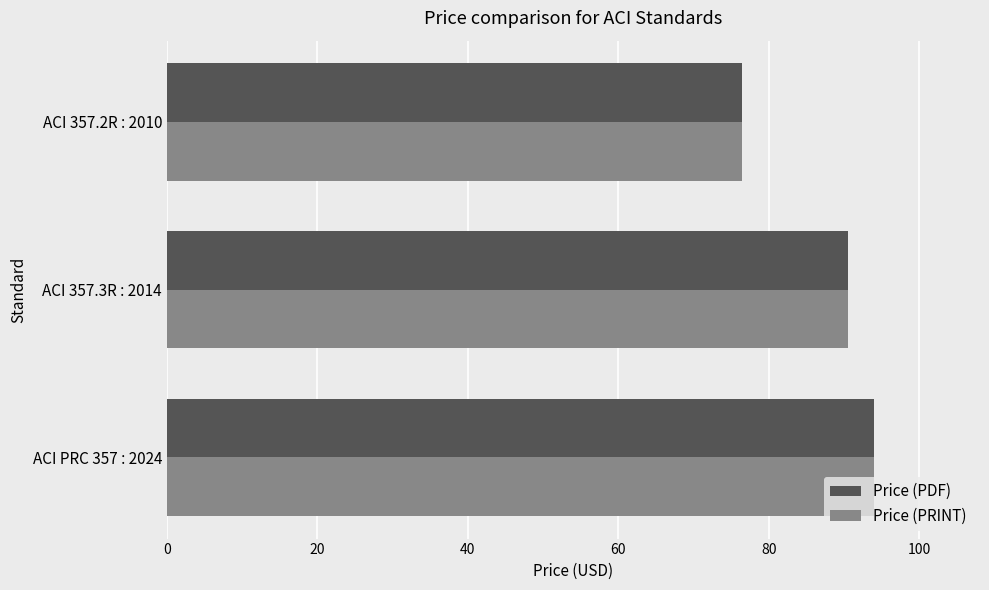

Rank the categories by Price (PRINT) value from highest to lowest.

ACI PRC 357 : 2024, ACI 357.3R : 2014, ACI 357.2R : 2010